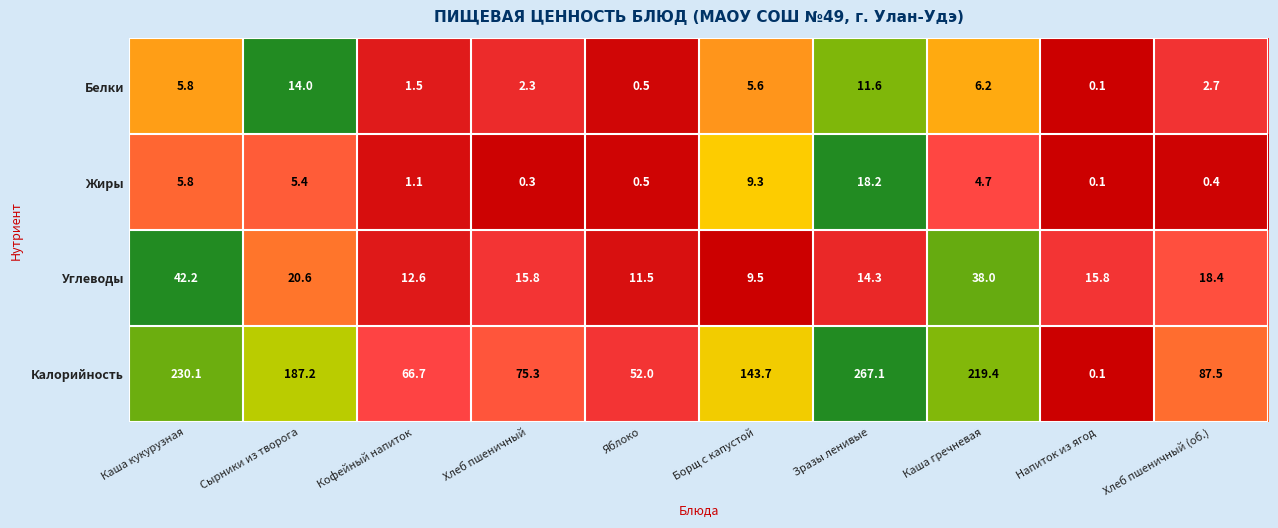

Which series has the largest total across all categories?

Калорийность